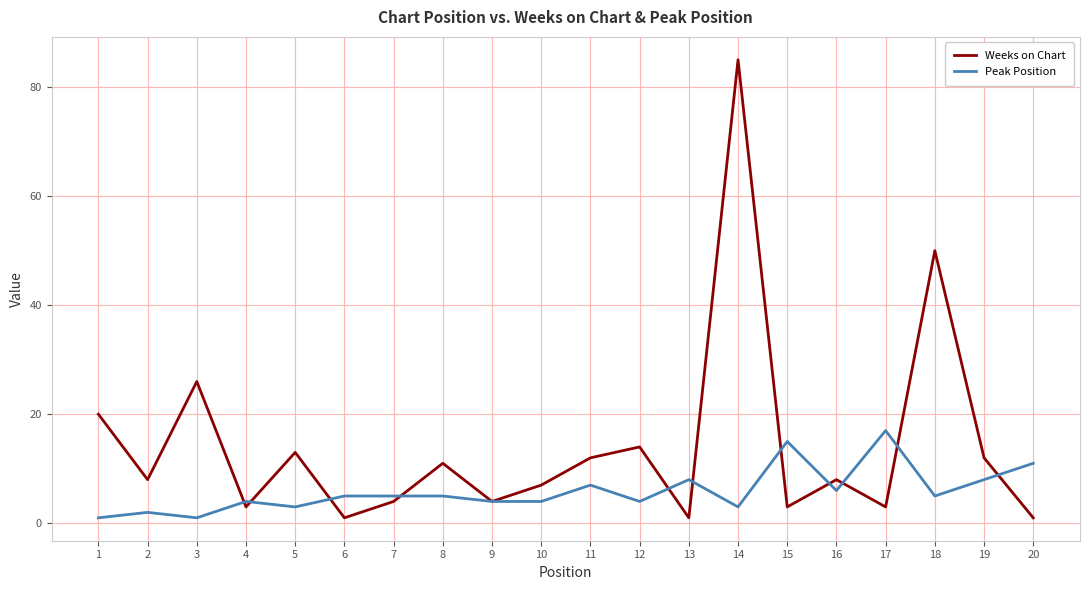

At which category is the sum across all series the highest?

14